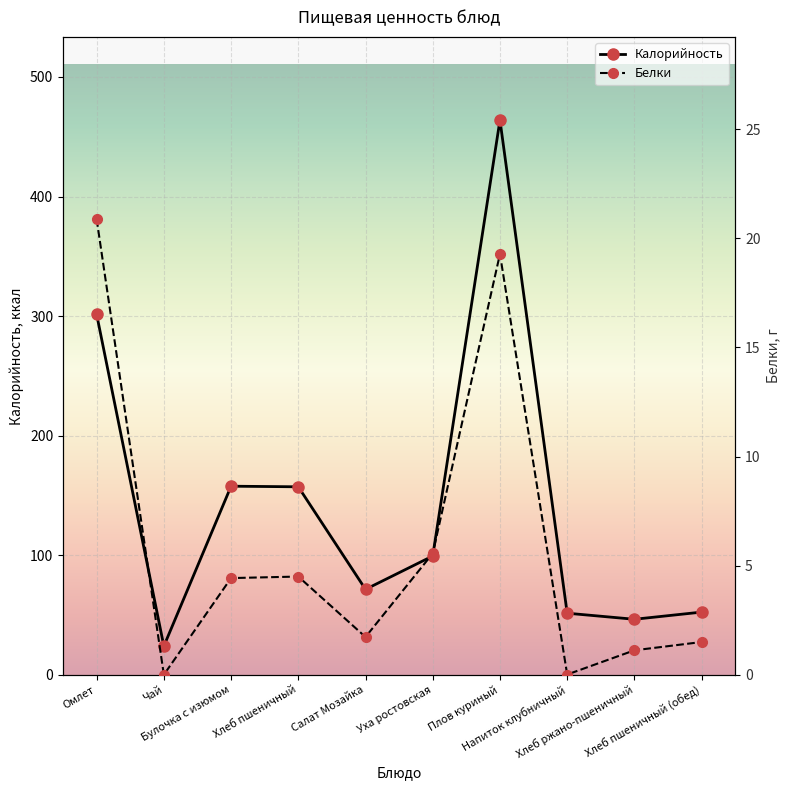

At which category does Белки reach its first local valley?

Чай